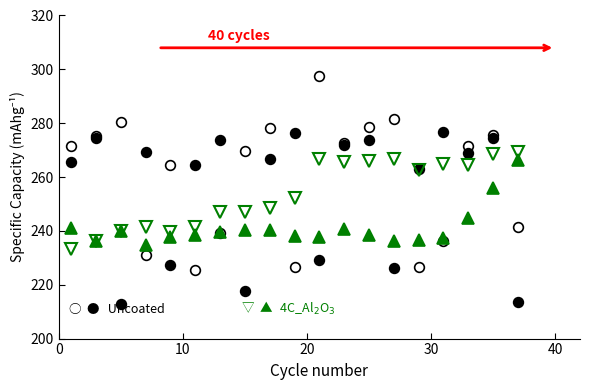

Rank the series by their maximum value, from lowest to highest.

4C_Al$_2$O$_3$, Uncoated